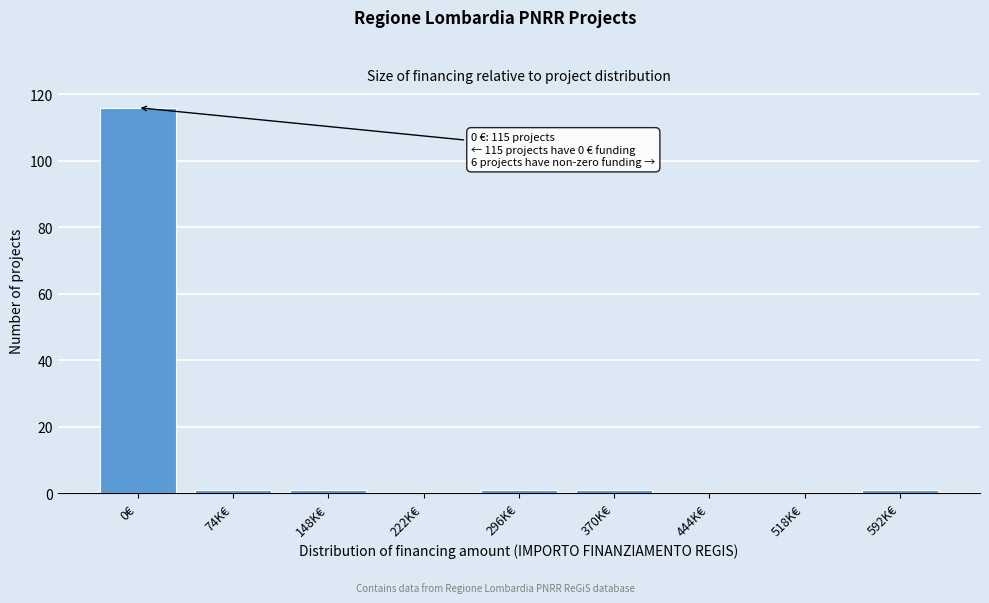

Reading right to left, what are all the values shown in this chart?

592K€=1	518K€=0	444K€=0	370K€=1	296K€=1	222K€=0	148K€=1	74K€=1	0€=116